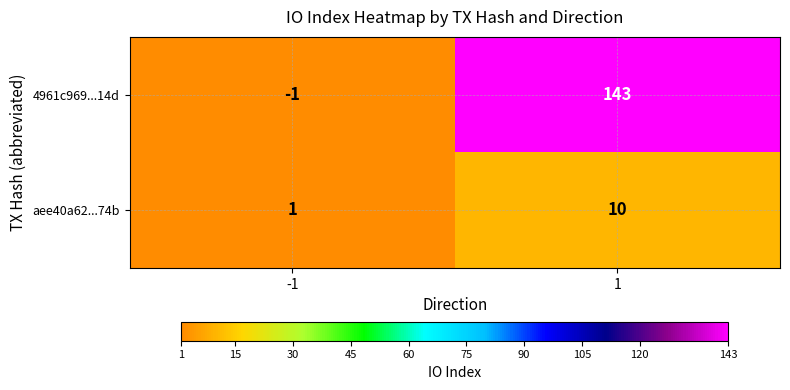

What is the greatest value displayed?

143